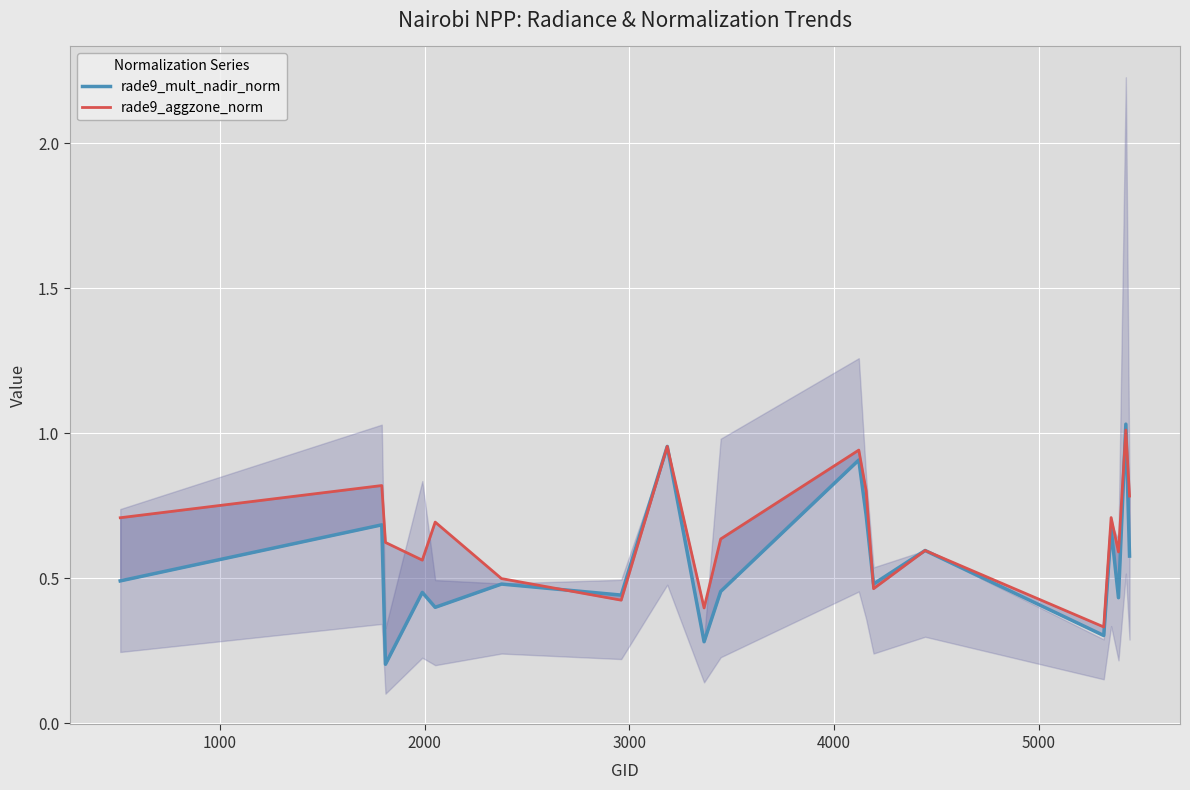

What is the sum of all rade9_aggzone_norm values?

12.5